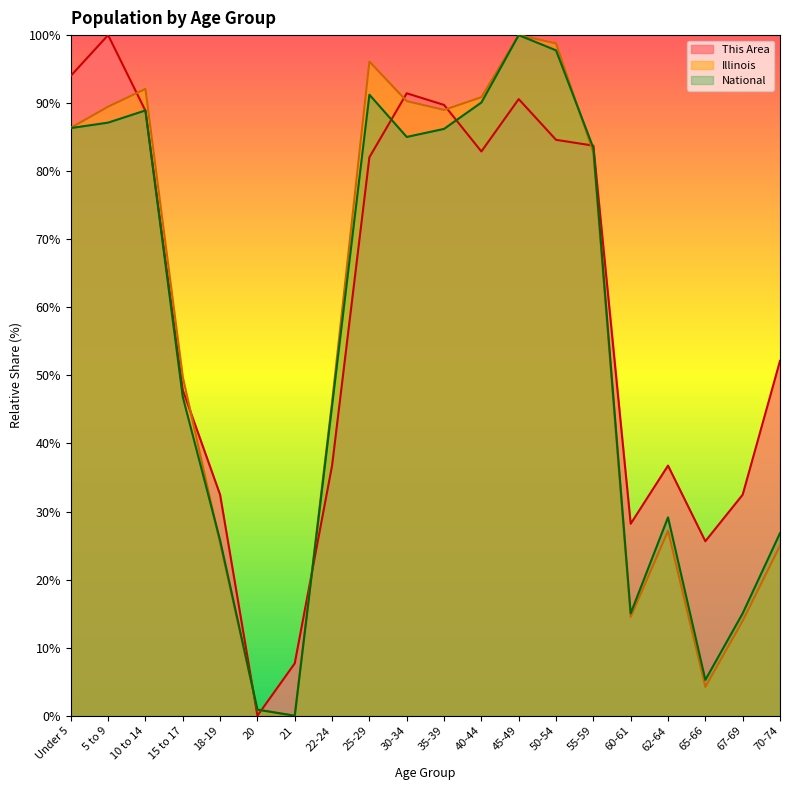

Does the chart have visible grid lines?

No